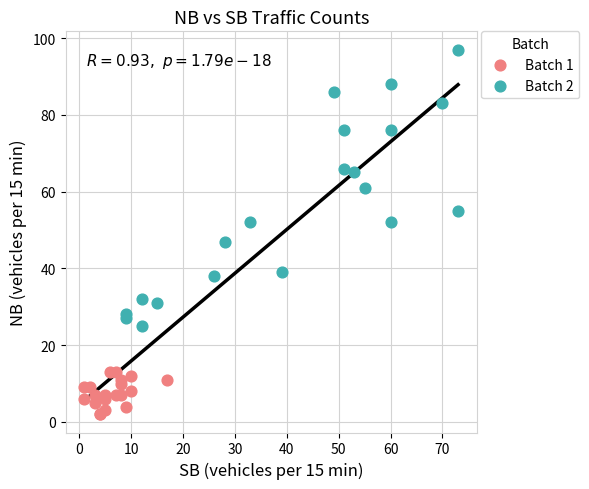

Which series reaches the minimum Y coordinate?

Batch 1